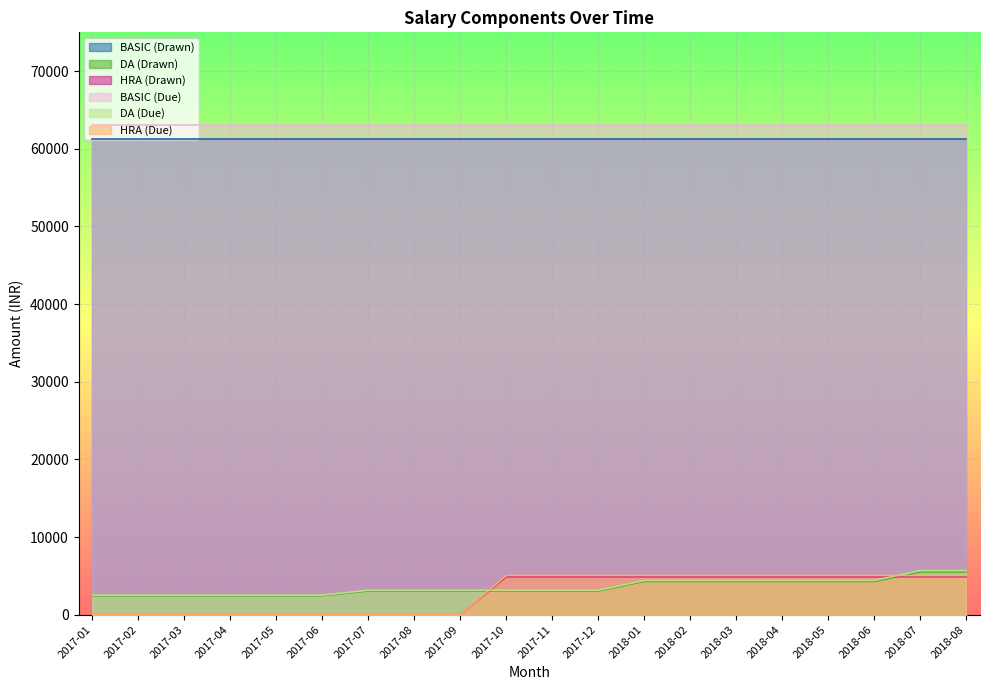

Which series has the largest range (max minus min)?

HRA (Due)